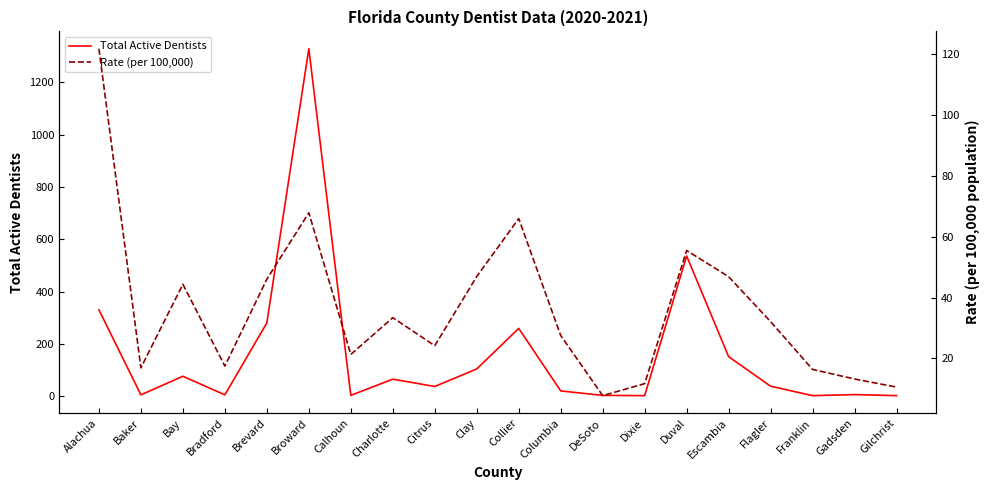

What is the label of the 16th point from the right?

Brevard